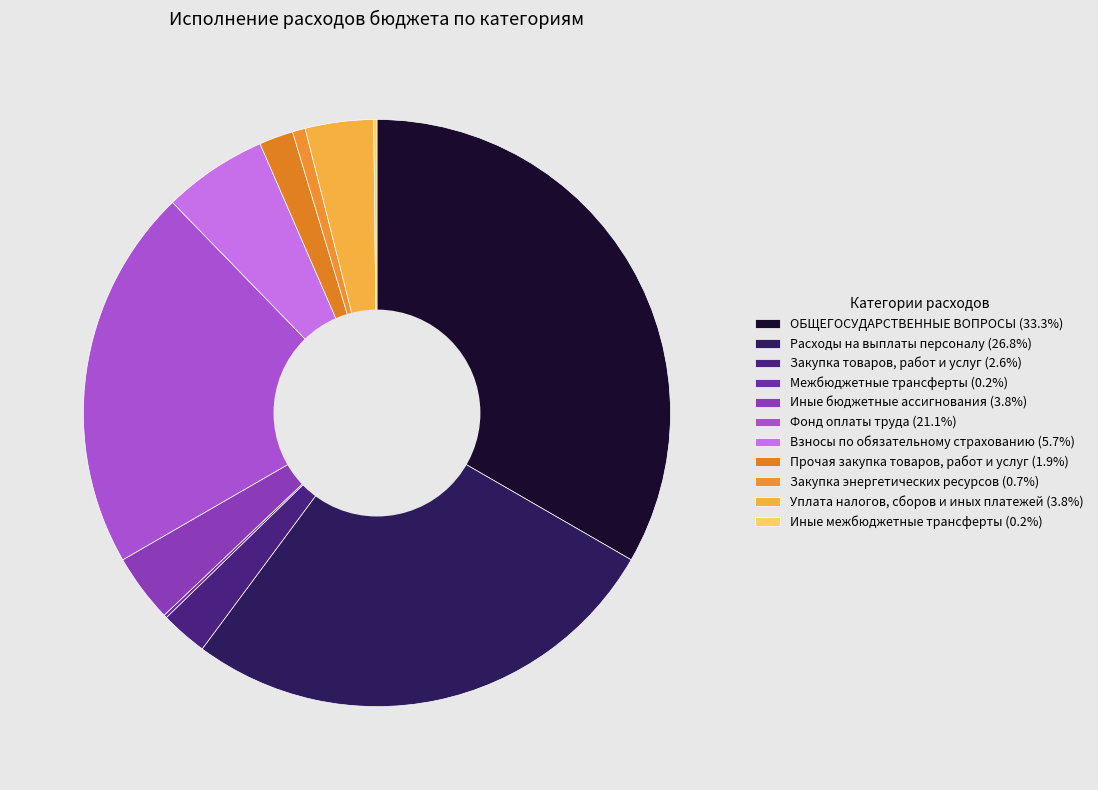

Which slice is the largest?

ОБЩЕГОСУДАРСТВЕННЫЕ ВОПРОСЫ